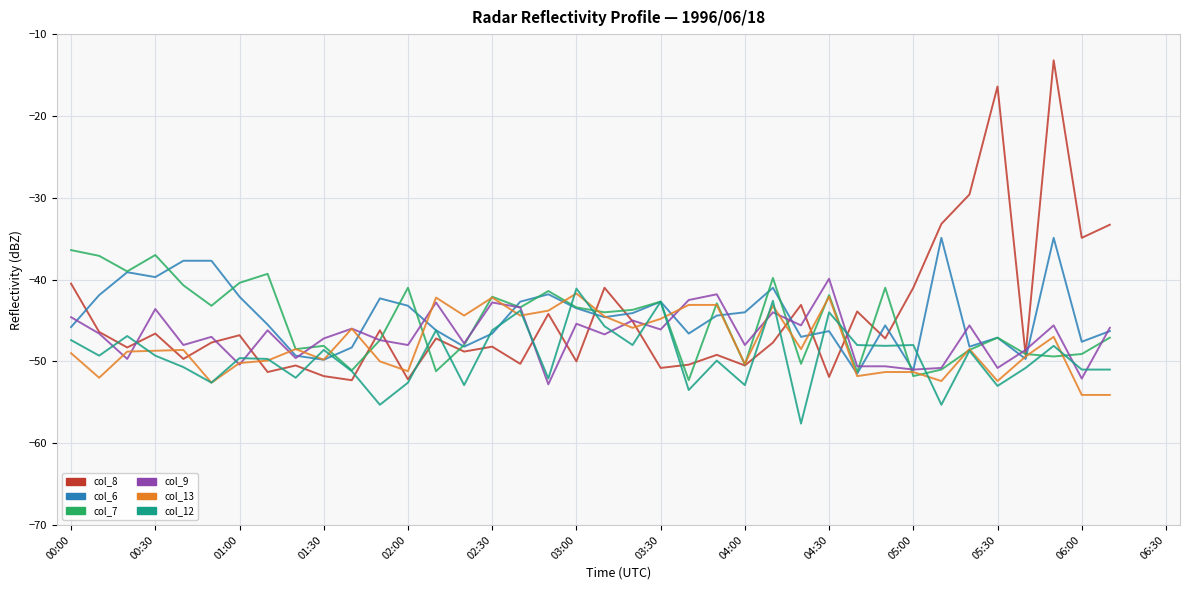

What is the smallest value displayed?

-57.6